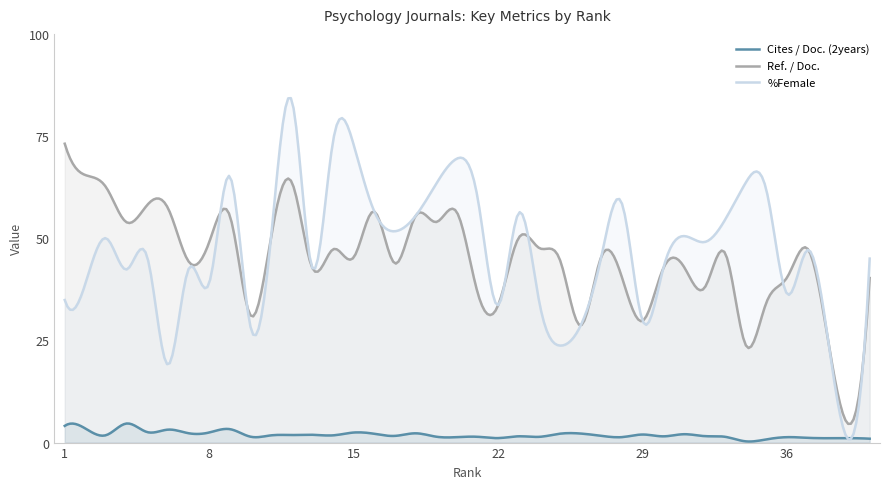

What is the highest value of the Cites / Doc. (2years) series?

4.7